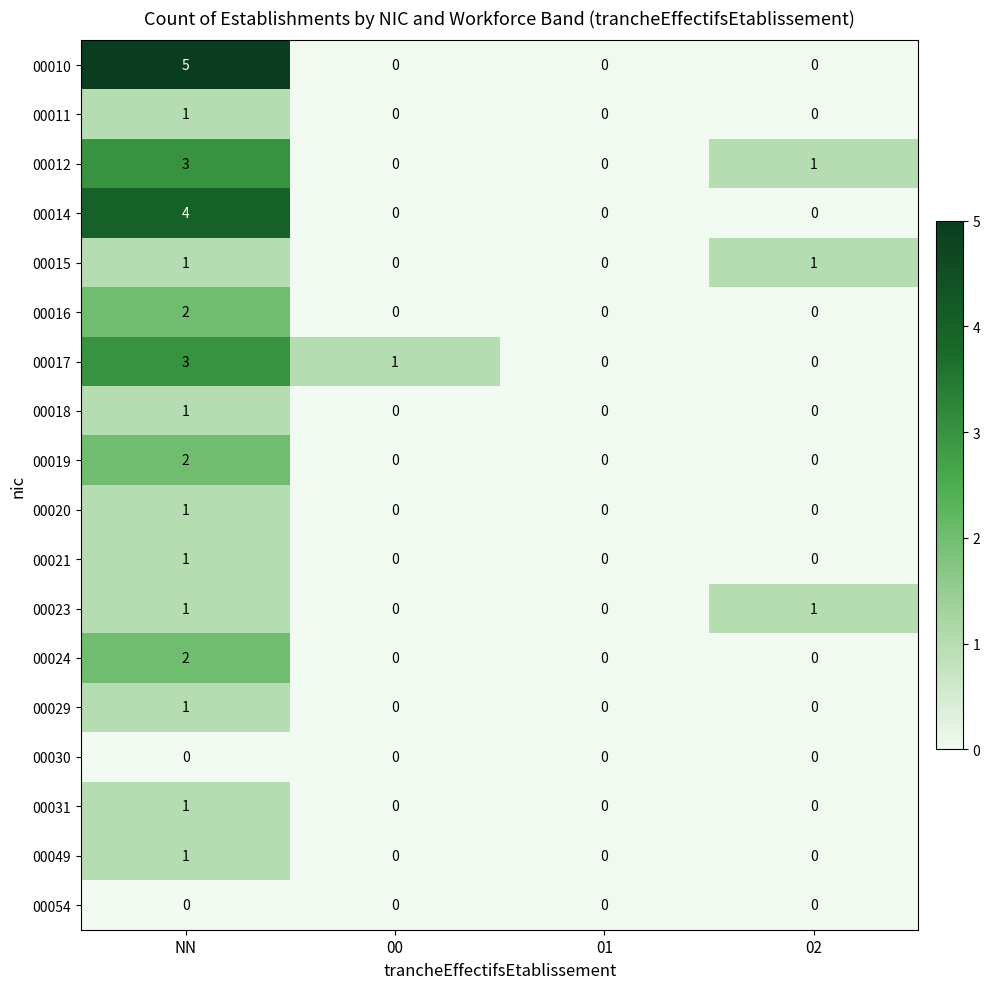

What is the sum of all 00012 values?

4